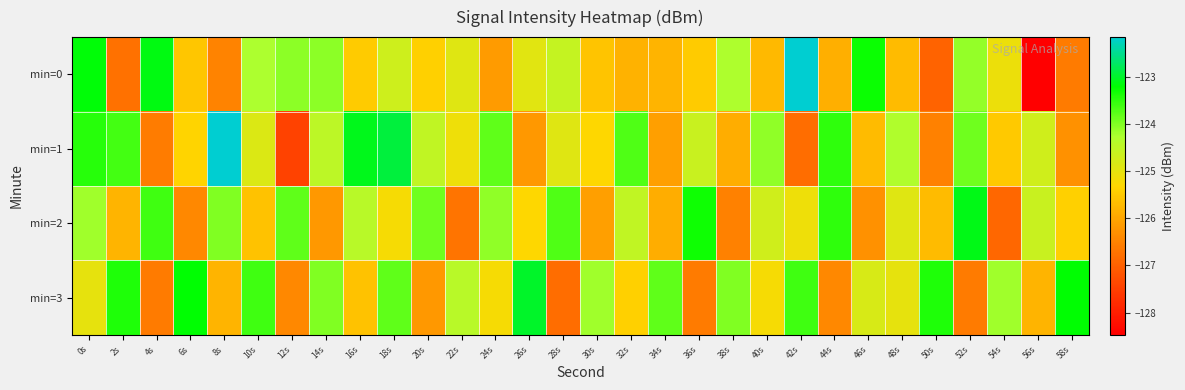

List the series in order of their peak value, lowest first.

min=2, min=3, min=1, min=0